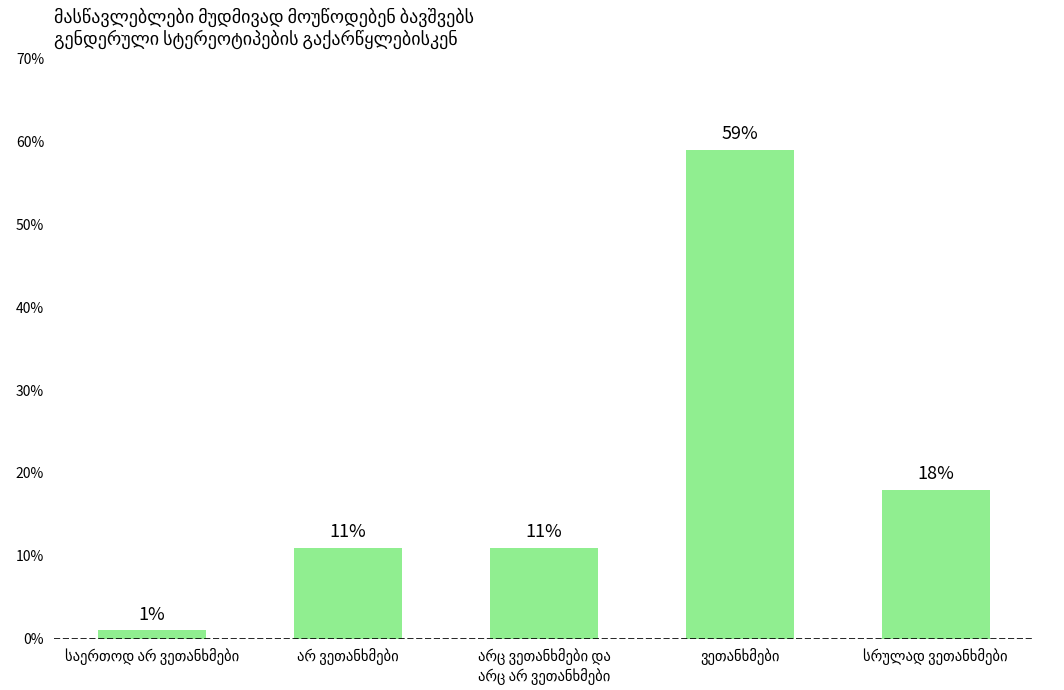

What is the value of the 4th bar from the left?

59